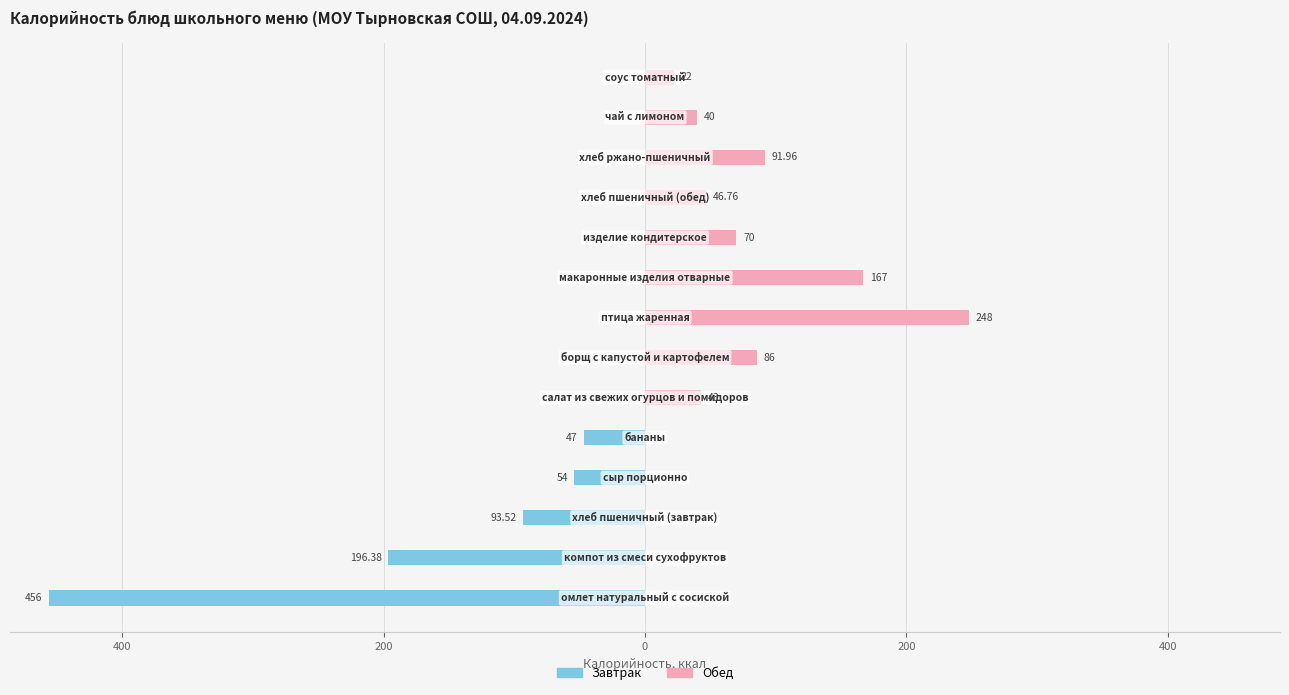

What is the average value of the Завтрак series?

-60.5